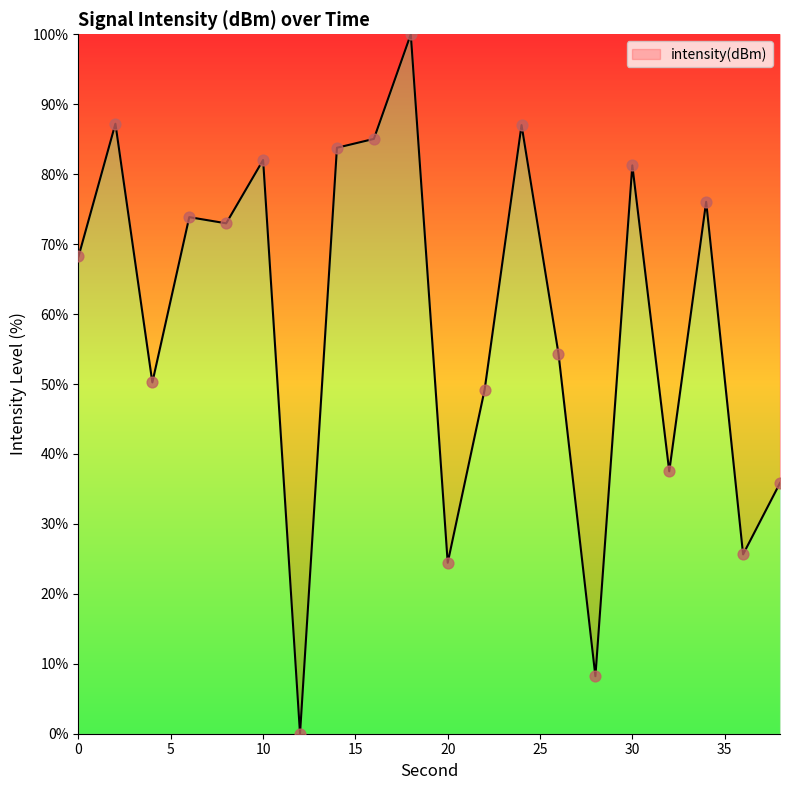

What is the maximum value shown in the chart?

100.0